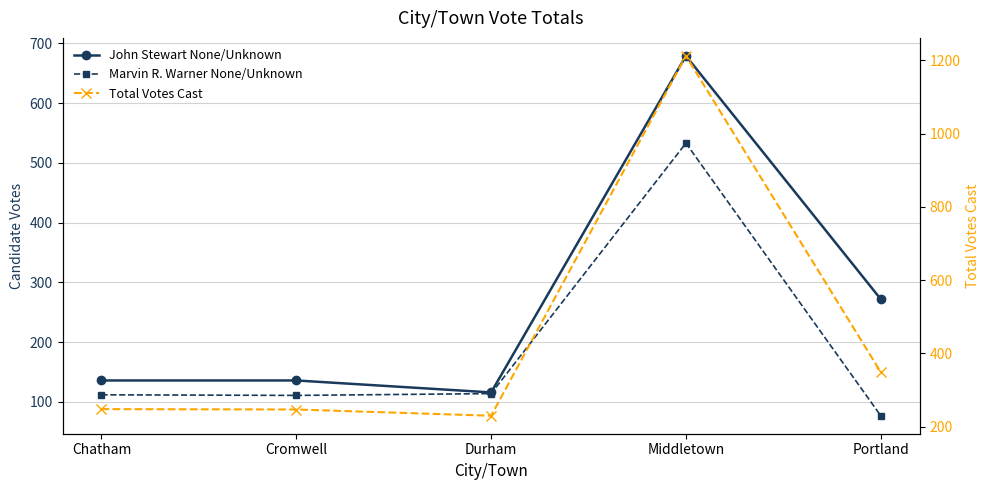

What is the maximum value shown in the chart?

1212